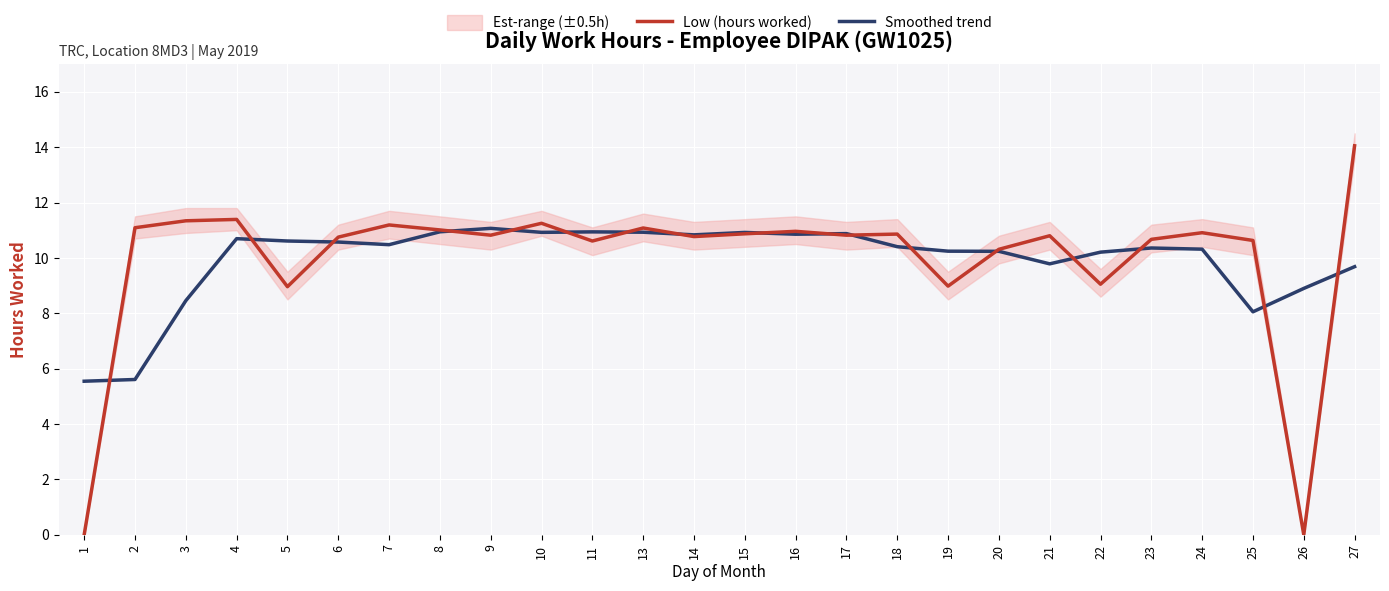

Where is the first local maximum for Low (hours worked)?

4